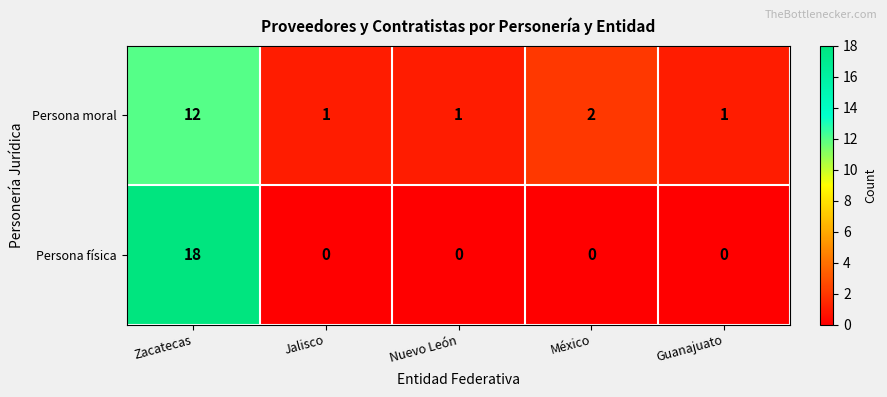

Rank the series at Jalisco from lowest to highest value.

Persona física, Persona moral